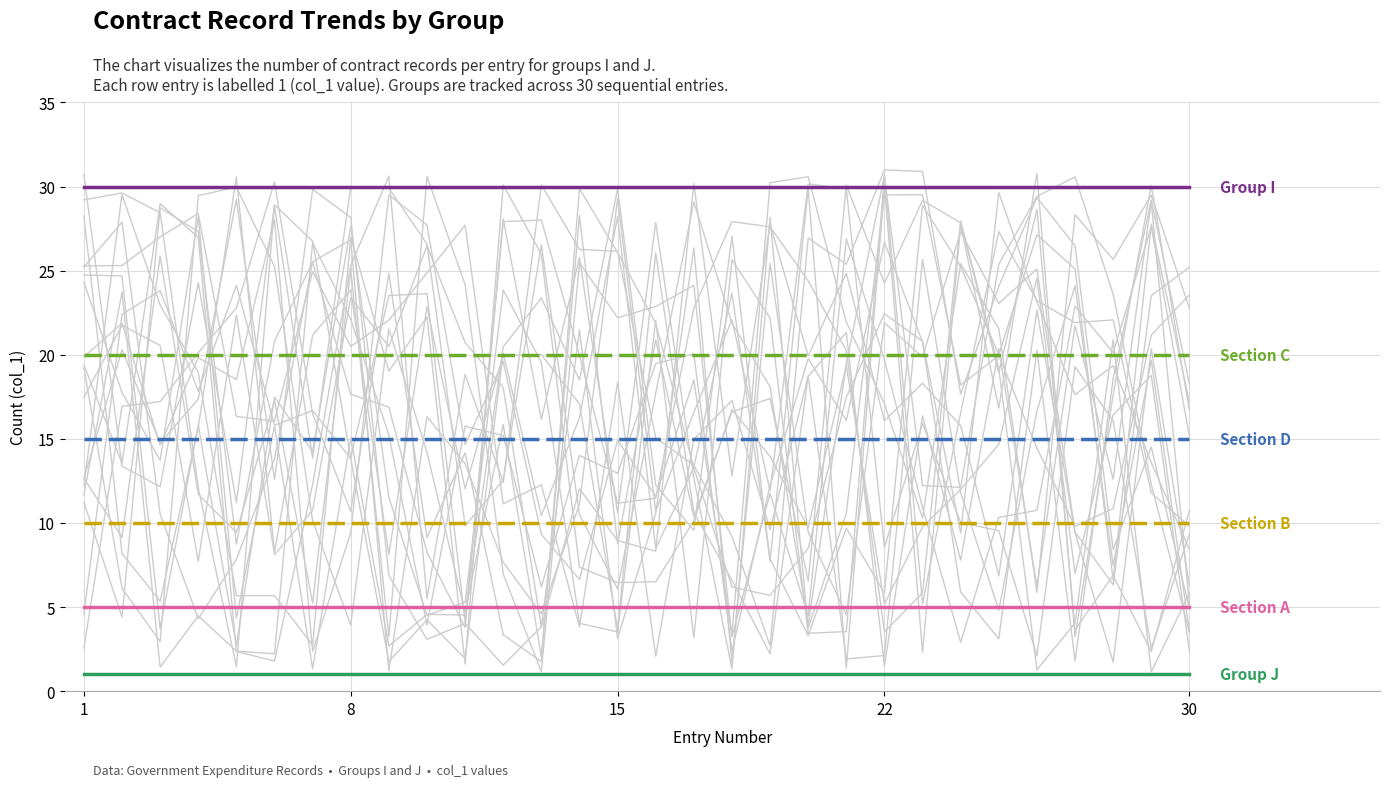

Does the chart display data point markers on the line(s)?

No